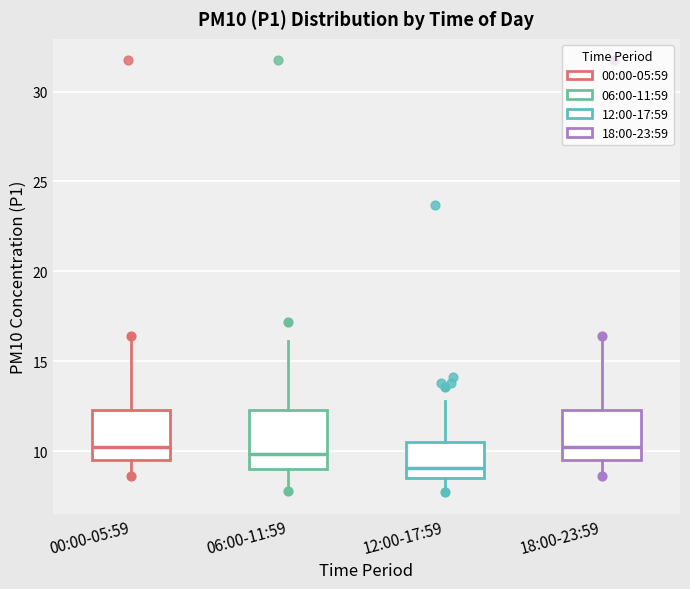

Reading left to right, transcribe this box plot: for each box, give where its median line is, the range the box spans, and where its two whiskers end, as read against the y-axis. The values are not printed on the chart, so give them approximately, as read against the axis.

00:00-05:59: median 10.0, box 9.5 to 12.5, whiskers 8.5 to 16.0
06:00-11:59: median 10.0, box 9.0 to 12.5, whiskers 8.0 to 16.0
12:00-17:59: median 9.0, box 8.5 to 10.5, whiskers 7.5 to 13.0
18:00-23:59: median 10.0, box 9.5 to 12.5, whiskers 8.5 to 16.0